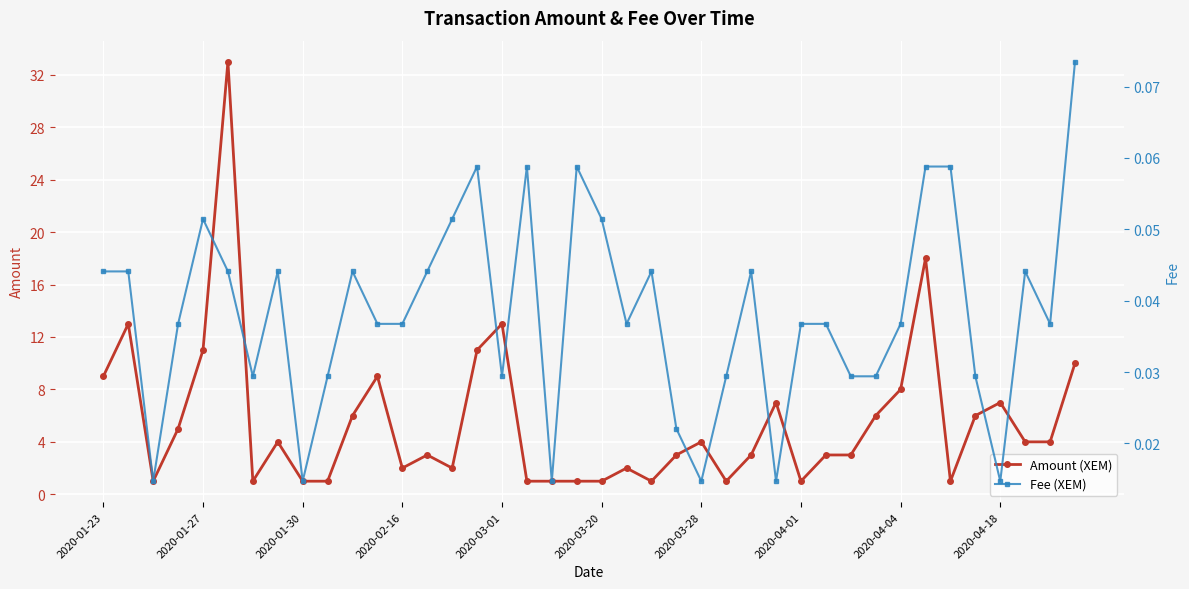

List the series in order of their peak value, highest first.

Amount (XEM), Fee (XEM)